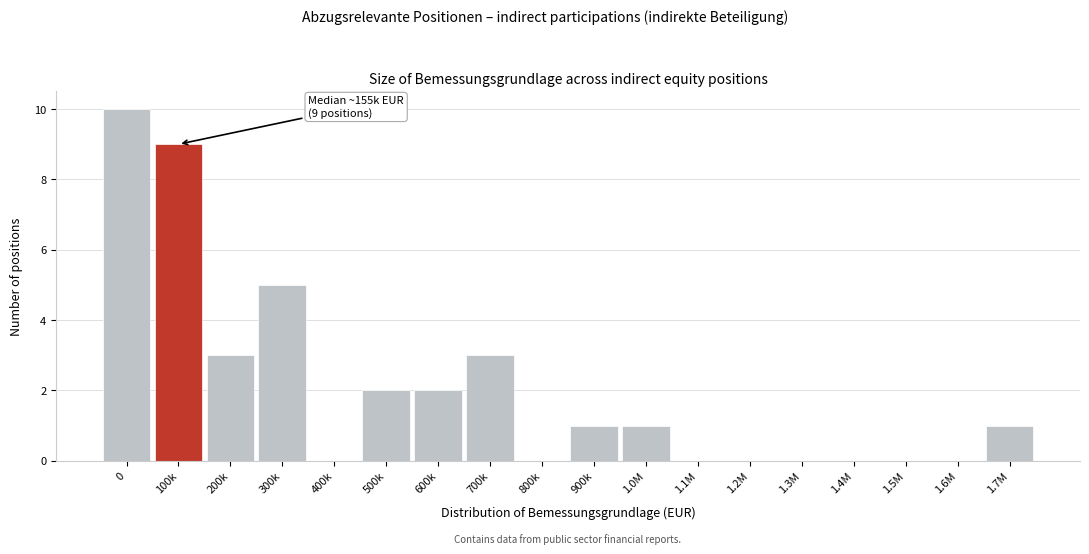

Reading left to right, extract all data points from this chart.

0=10	100k=9	200k=3	300k=5	400k=0	500k=2	600k=2	700k=3	800k=0	900k=1	1.0M=1	1.1M=0	1.2M=0	1.3M=0	1.4M=0	1.5M=0	1.6M=0	1.7M=1